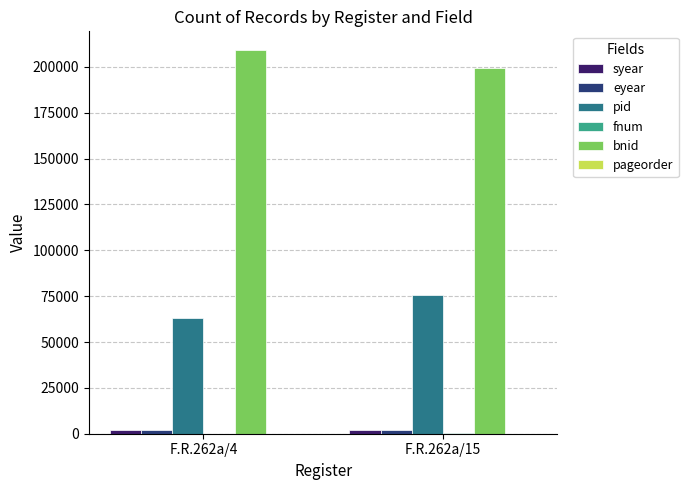

Which series has the largest total across all categories?

bnid